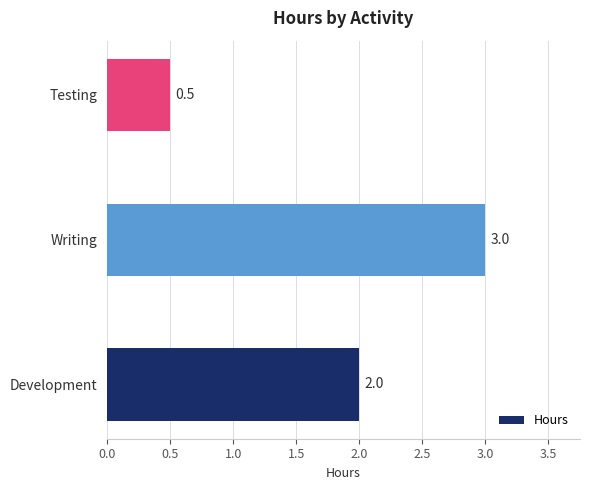

List the labels in order of value, smallest first.

Testing, Development, Writing